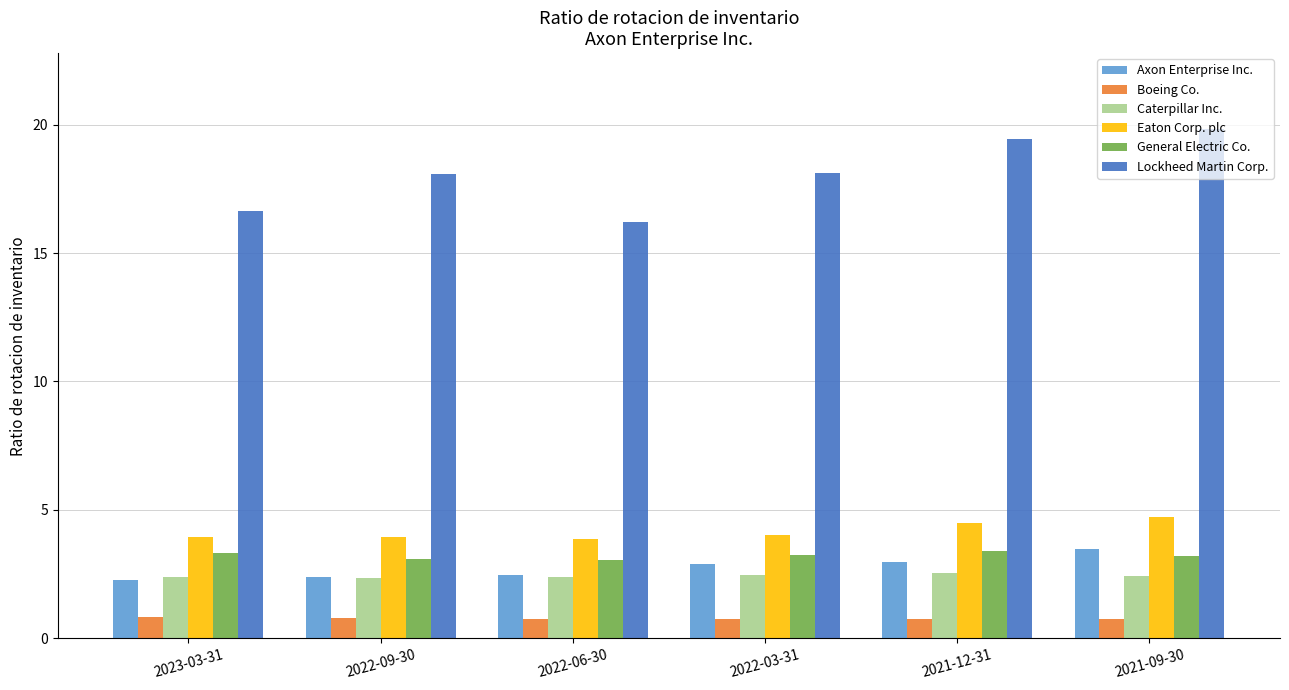

What is the smallest value displayed?

0.7